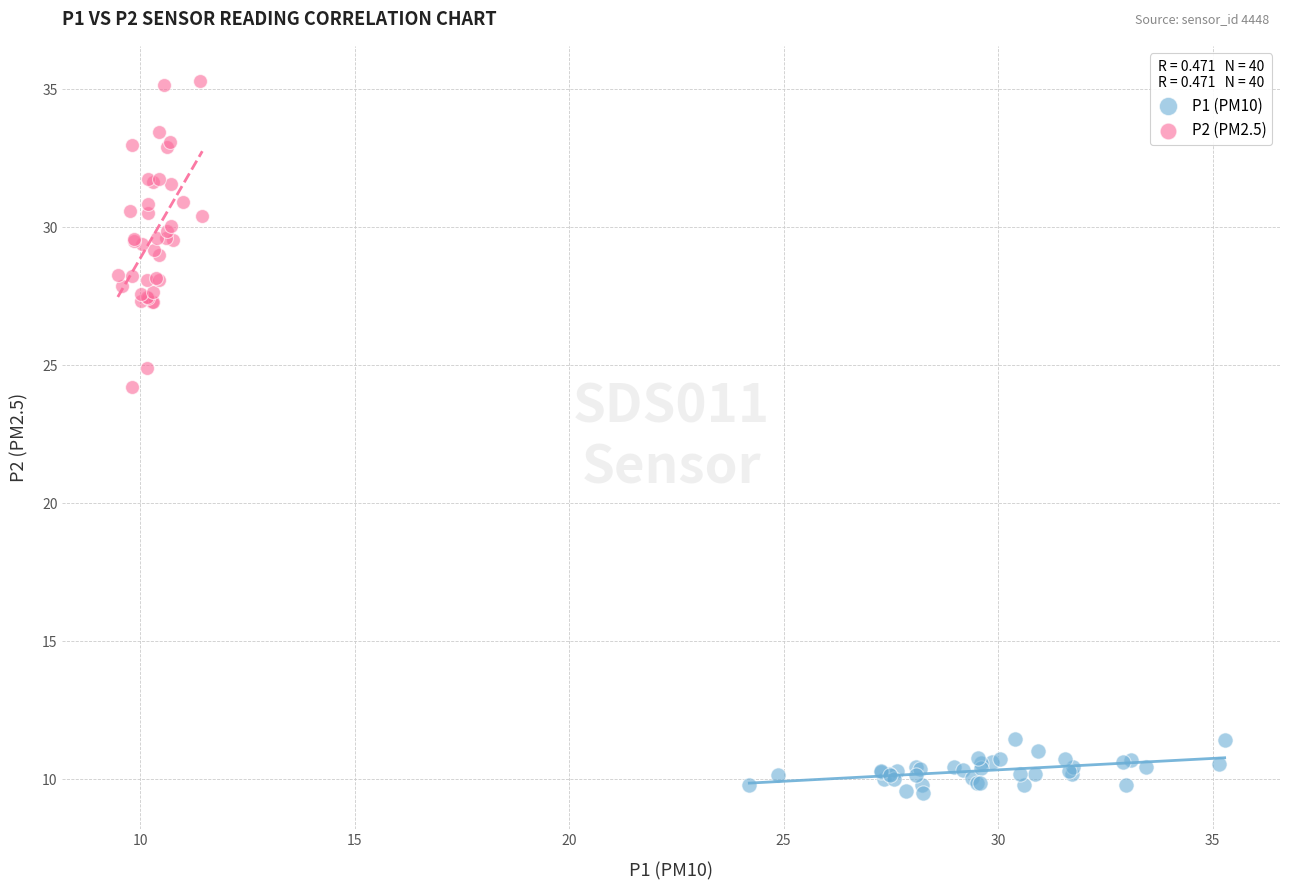

What are all the series names shown in the legend?

P1 (PM10), P2 (PM2.5)